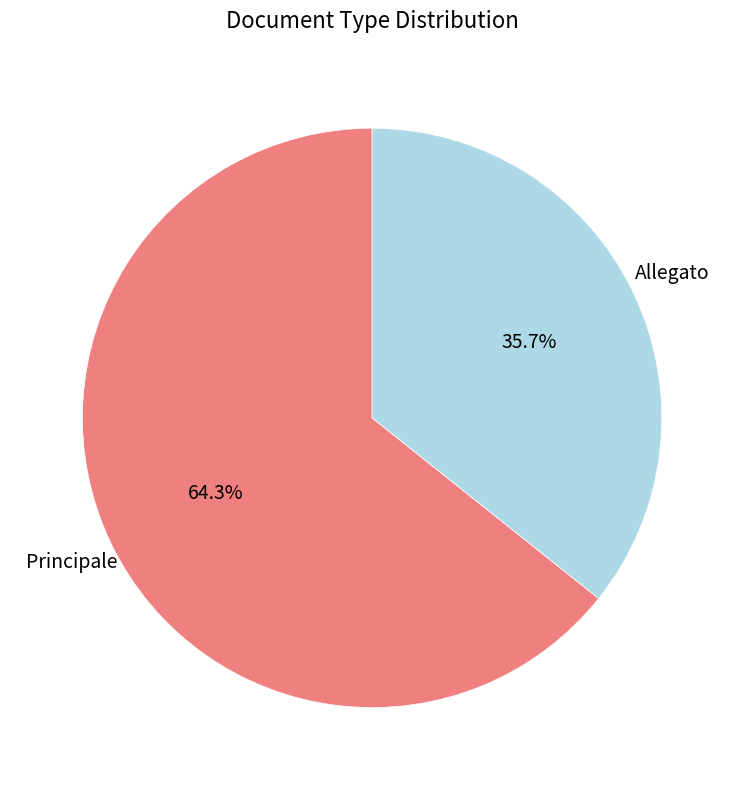

To the nearest percent, what is the difference between the Allegato and Principale slice percentages?

29%